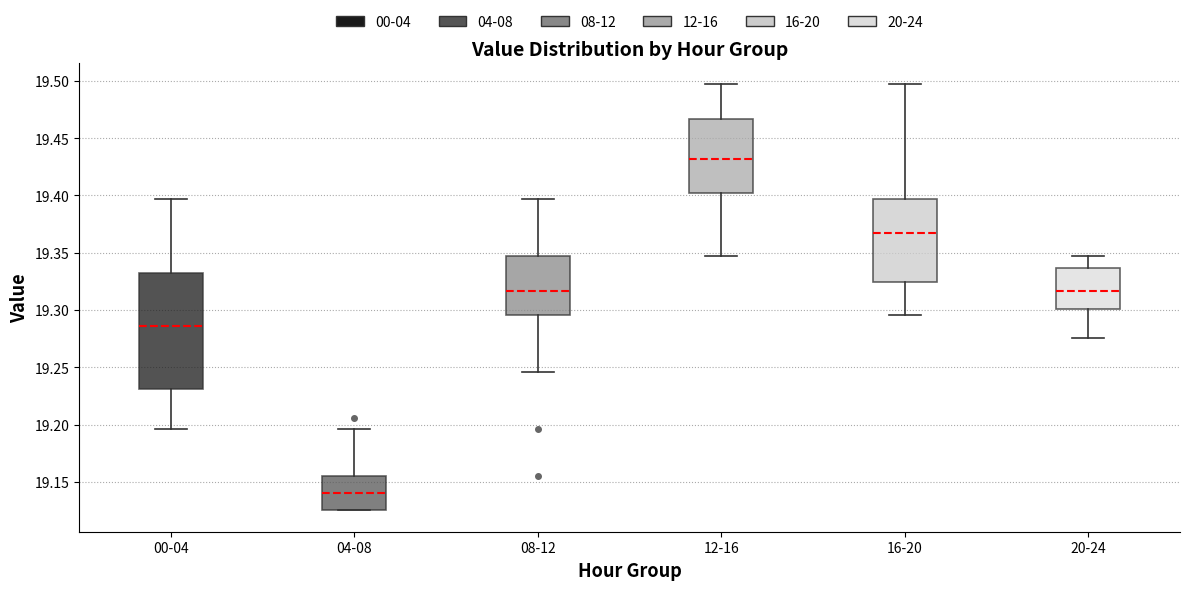

Which box has the lowest median line?

04-08